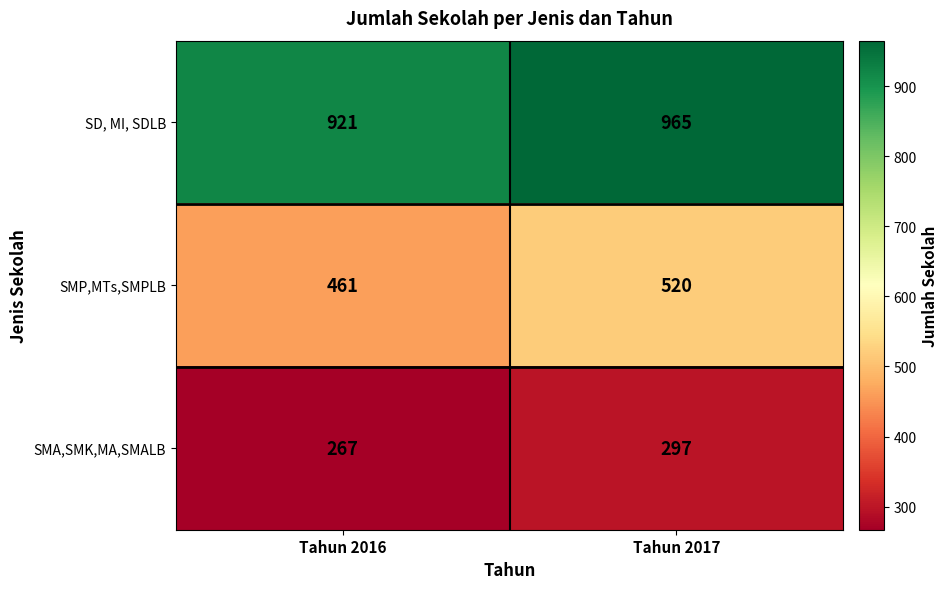

What is the difference between the SMP,MTs,SMPLB values at Tahun 2016 and Tahun 2017?

59